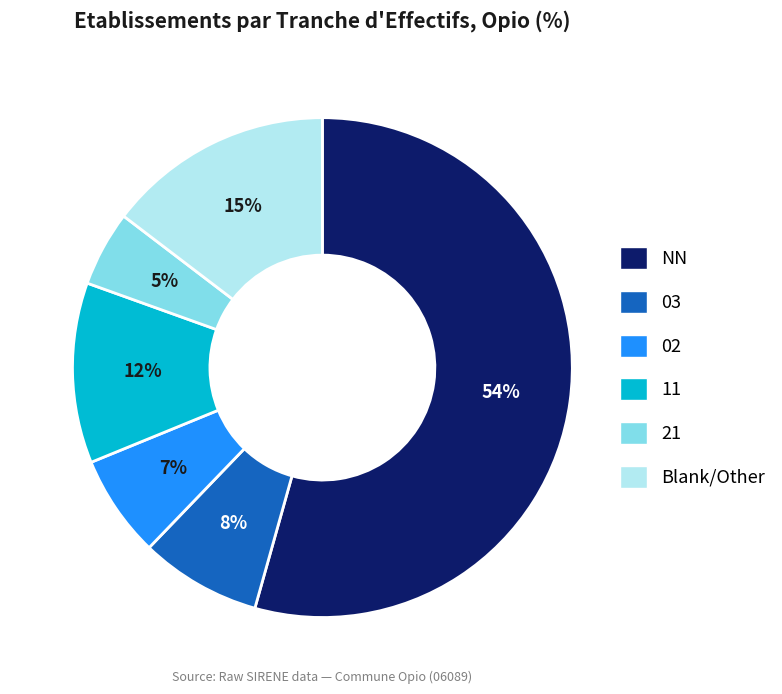

To the nearest percent, what is the difference between the largest and smallest slice percentages?

49%